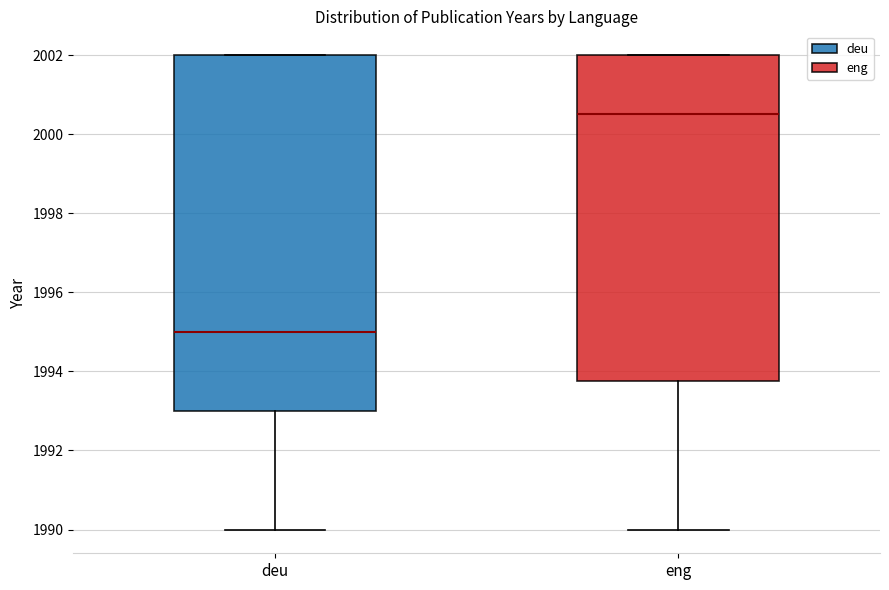

Which box is the tallest, from its lower edge to its upper edge?

deu